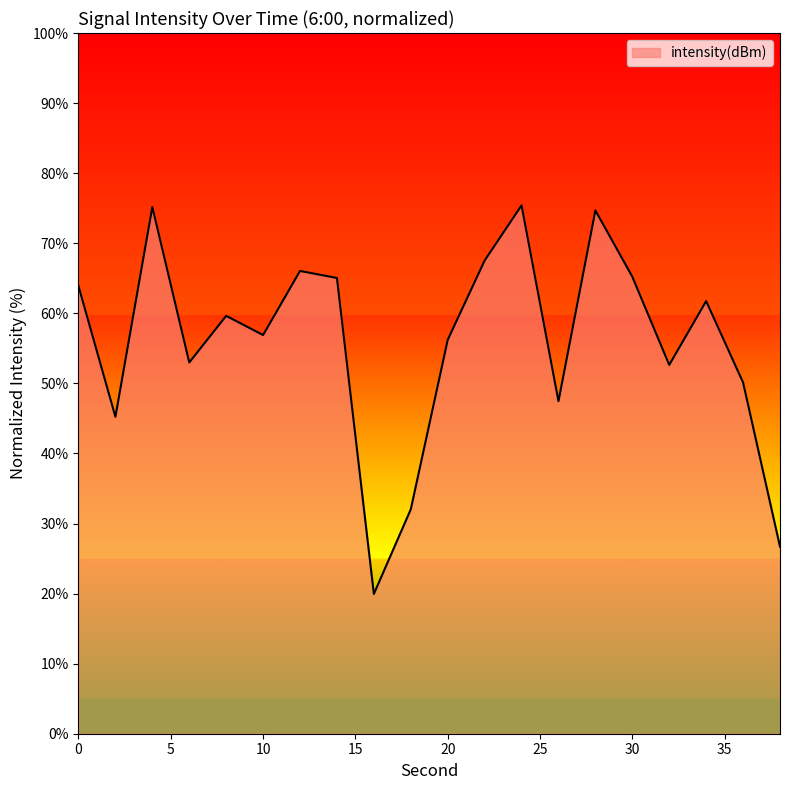

What is the minimum value shown in the chart?

20.0